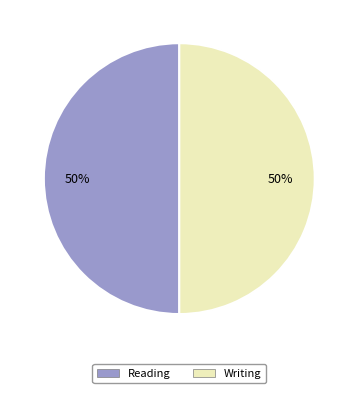

To the nearest percent, what is the average slice percentage?

50%